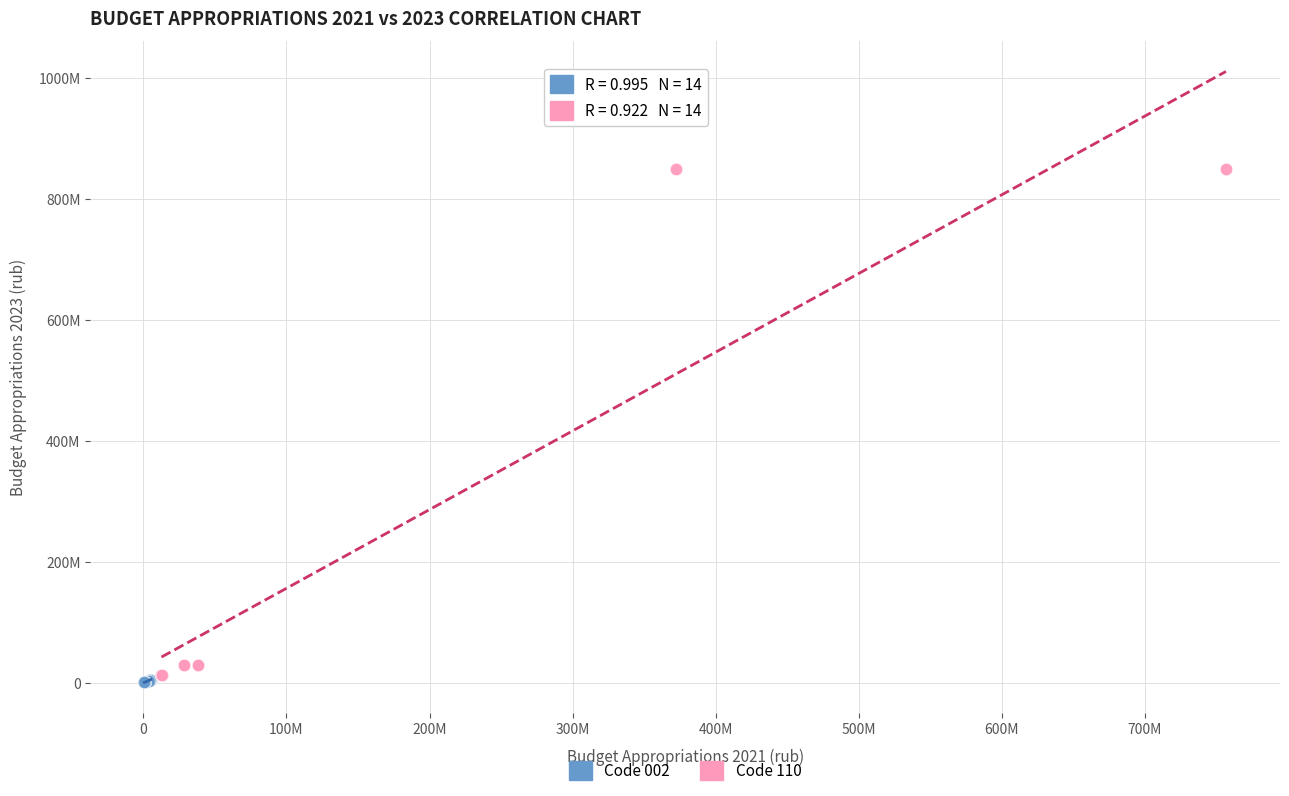

What are all the series names shown in the legend?

Code 002, Code 110